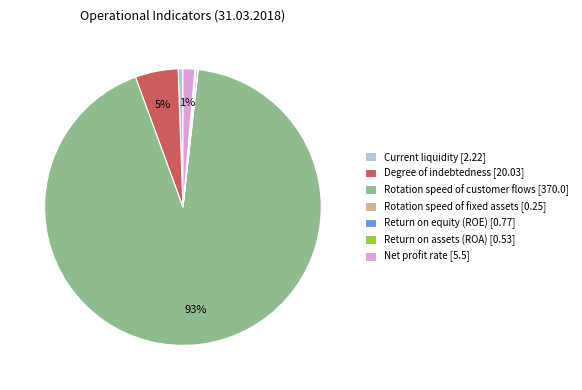

To the nearest percent, what is the average slice percentage?

14%